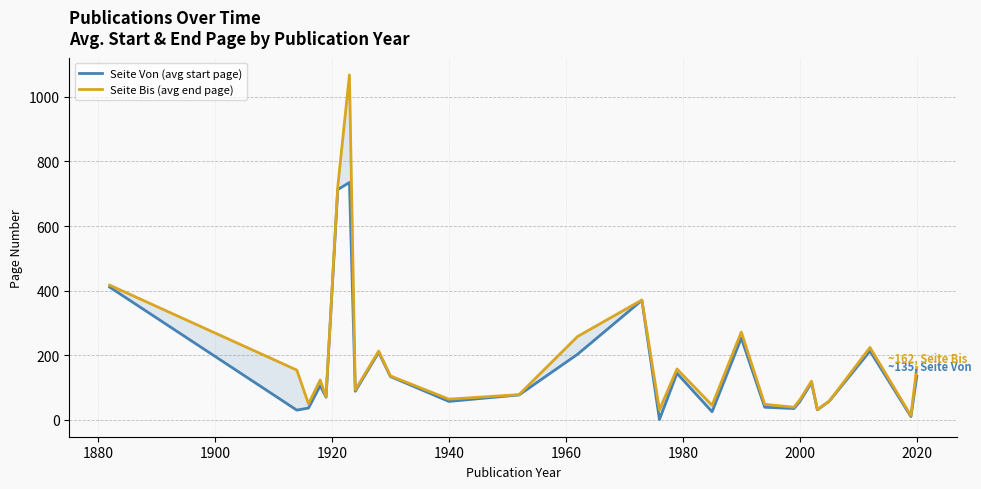

True or false: Seite Bis (avg end page) has a value of 271.2 at 2020.

False